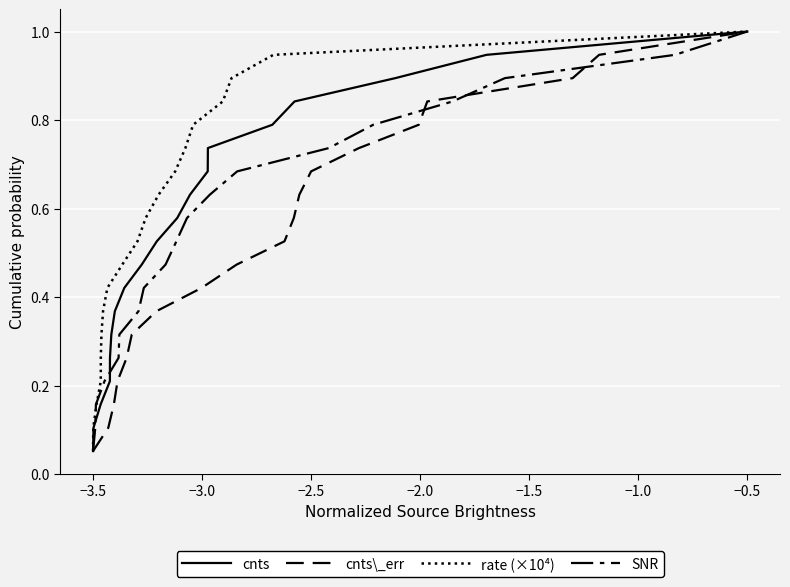

At which label does cnts reach its minimum?

−3.5